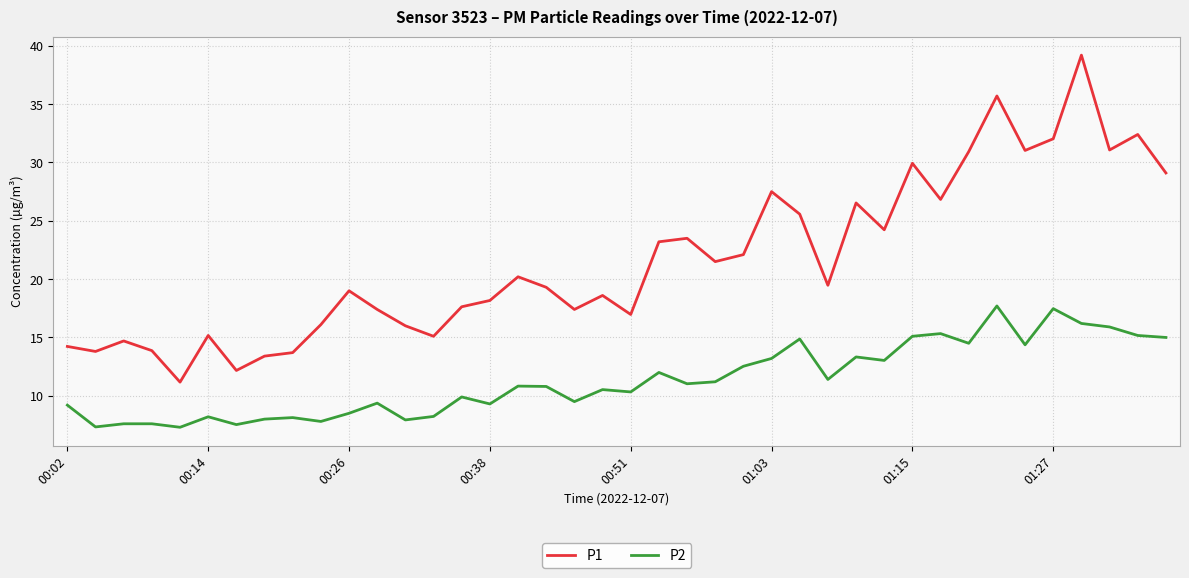

Which series has the largest total across all categories?

P1